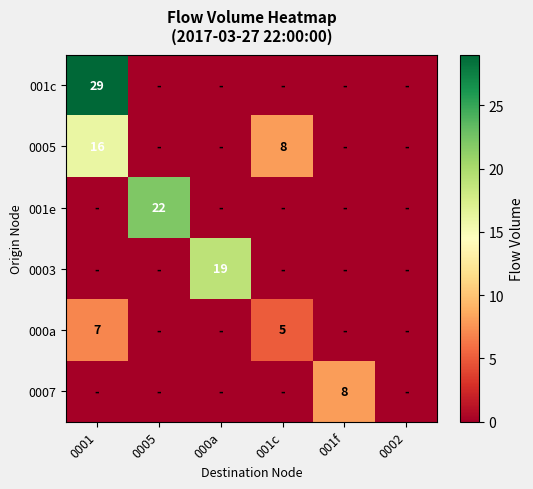

What is the difference between the highest and lowest values at 000a?

19